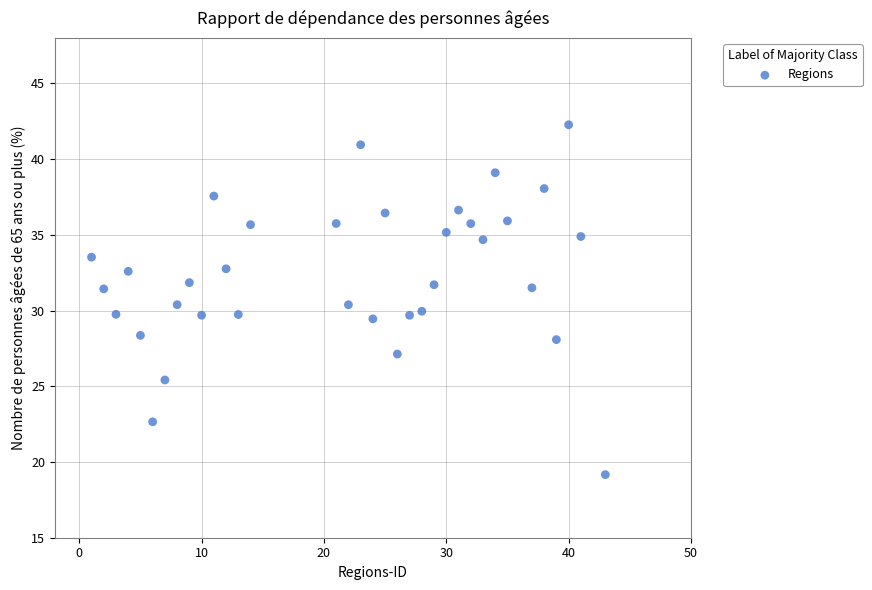

What is the range of Y values (max minus min)?

23.1